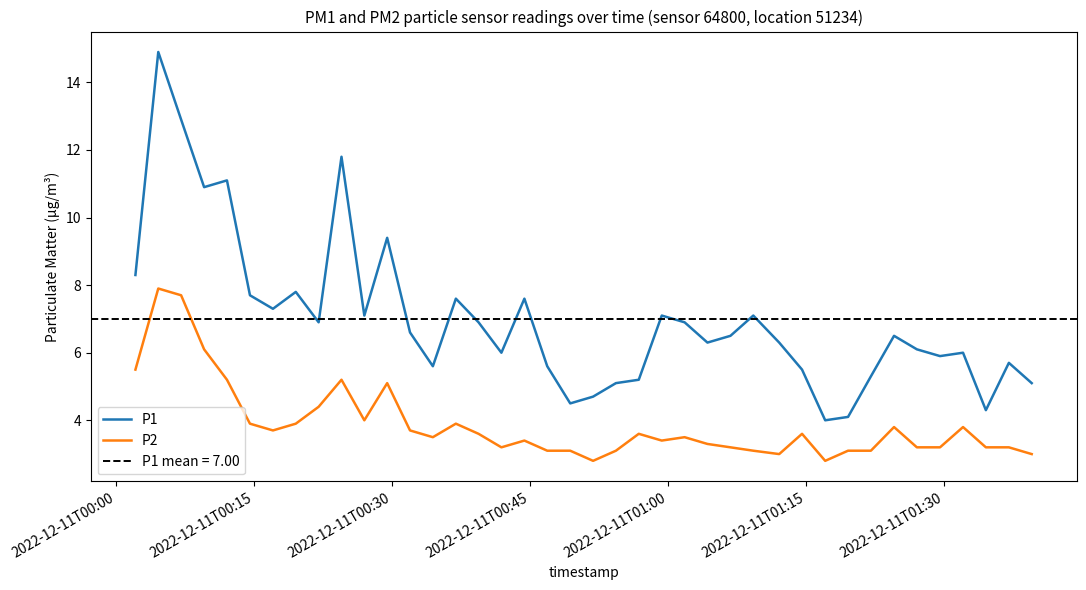

True or false: P2 and P1 cross at least once.

False